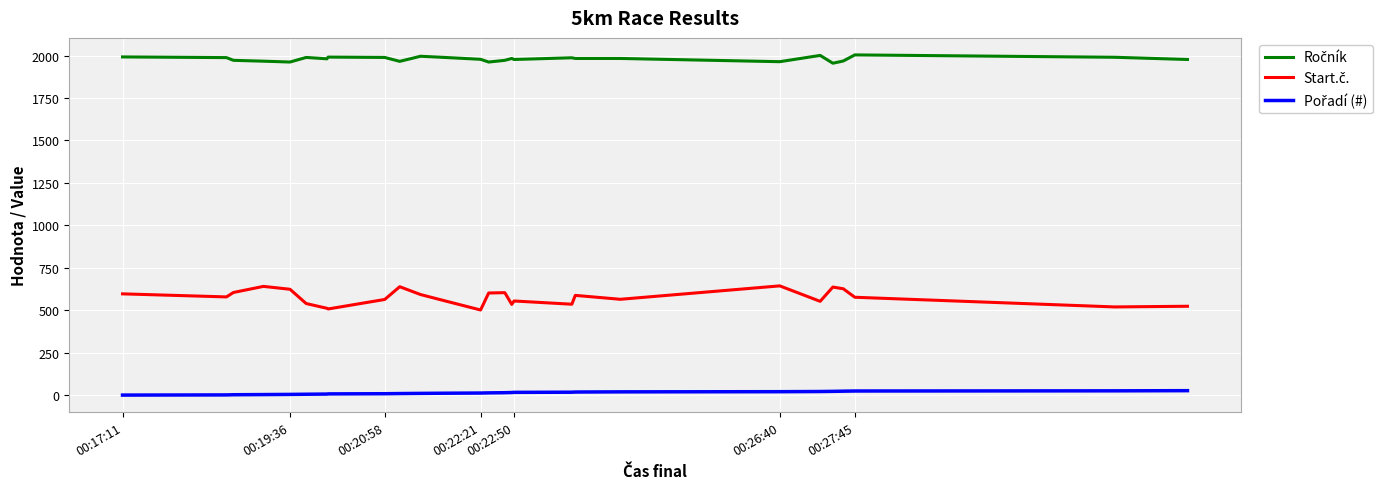

What is the greatest value displayed?

2004